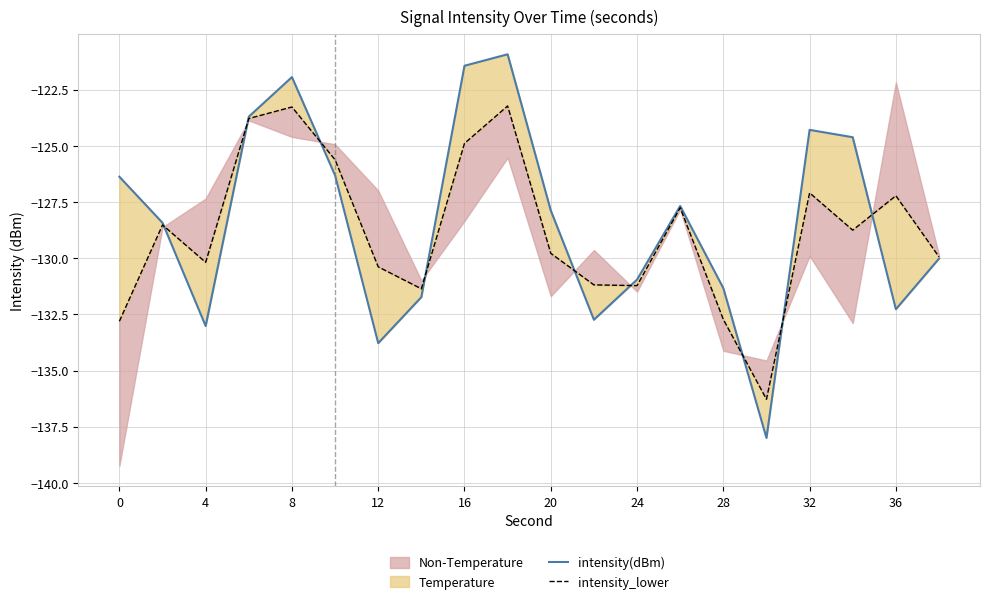

The value of intensity_lower at 32 is -228.2. True or false?

False